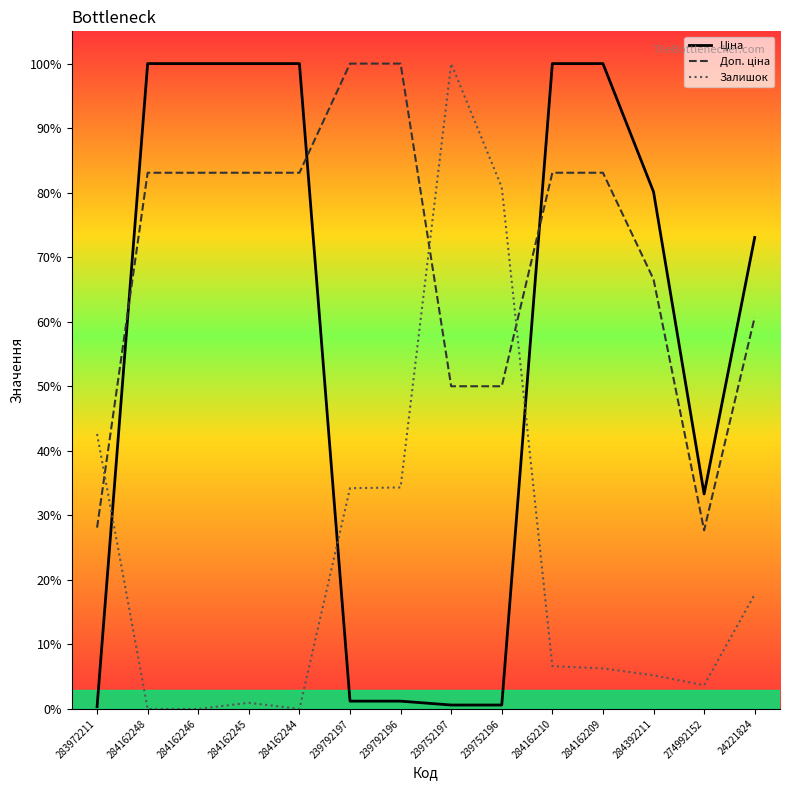

What is the value of the Ціна point at the 13th from the left?

0.3